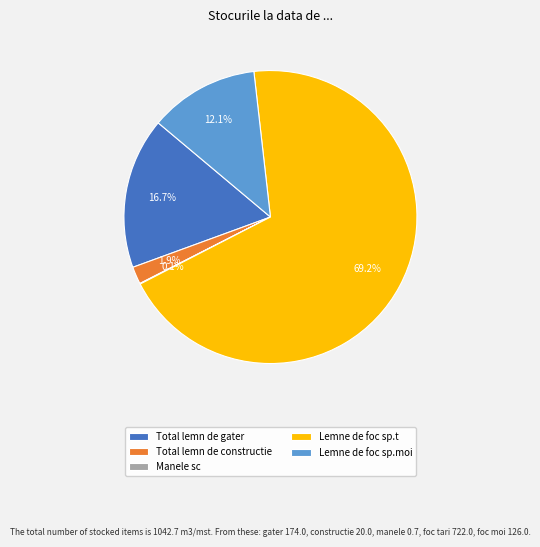

Rank the categories by value from highest to lowest.

Lemne de foc sp.t, Total lemn de gater, Lemne de foc sp.moi, Total lemn de constructie, Manele sc